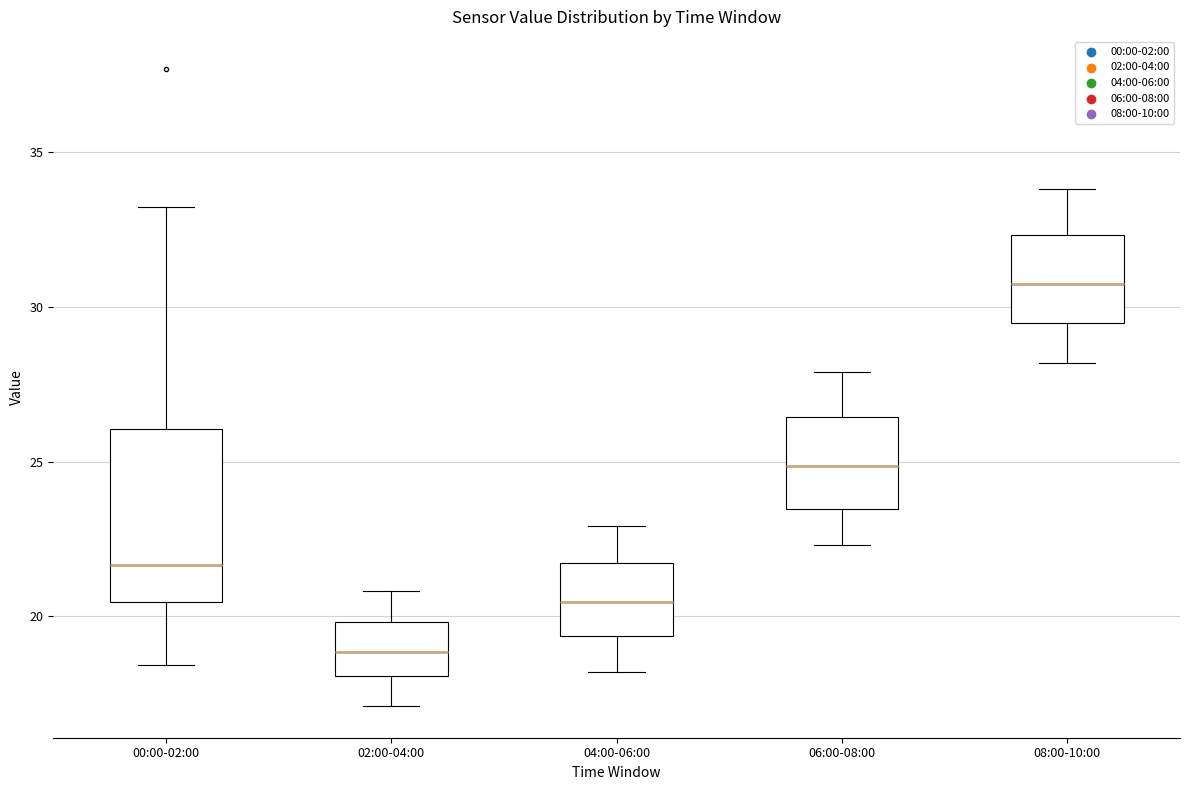

Reading left to right, transcribe this box plot: for each box, give where its median line is, the range the box spans, and where its two whiskers end, as read against the y-axis. The values are not printed on the chart, so give them approximately, as read against the axis.

00:00-02:00: median 21.5, box 20.5 to 26.0, whiskers 18.5 to 33.0
02:00-04:00: median 19.0, box 18.0 to 20.0, whiskers 17.0 to 21.0
04:00-06:00: median 20.5, box 19.5 to 21.5, whiskers 18.0 to 23.0
06:00-08:00: median 25.0, box 23.5 to 26.5, whiskers 22.5 to 28.0
08:00-10:00: median 31.0, box 29.5 to 32.5, whiskers 28.0 to 34.0